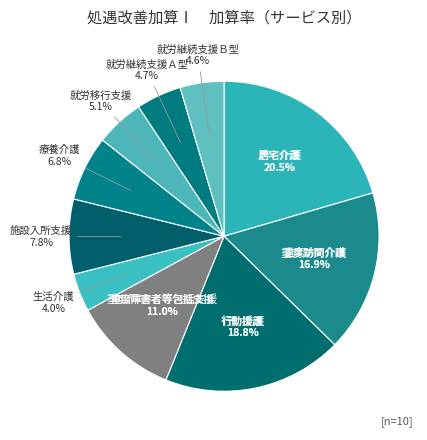

Which has a higher value, 就労継続支援Ｂ型 or 生活介護?

就労継続支援Ｂ型